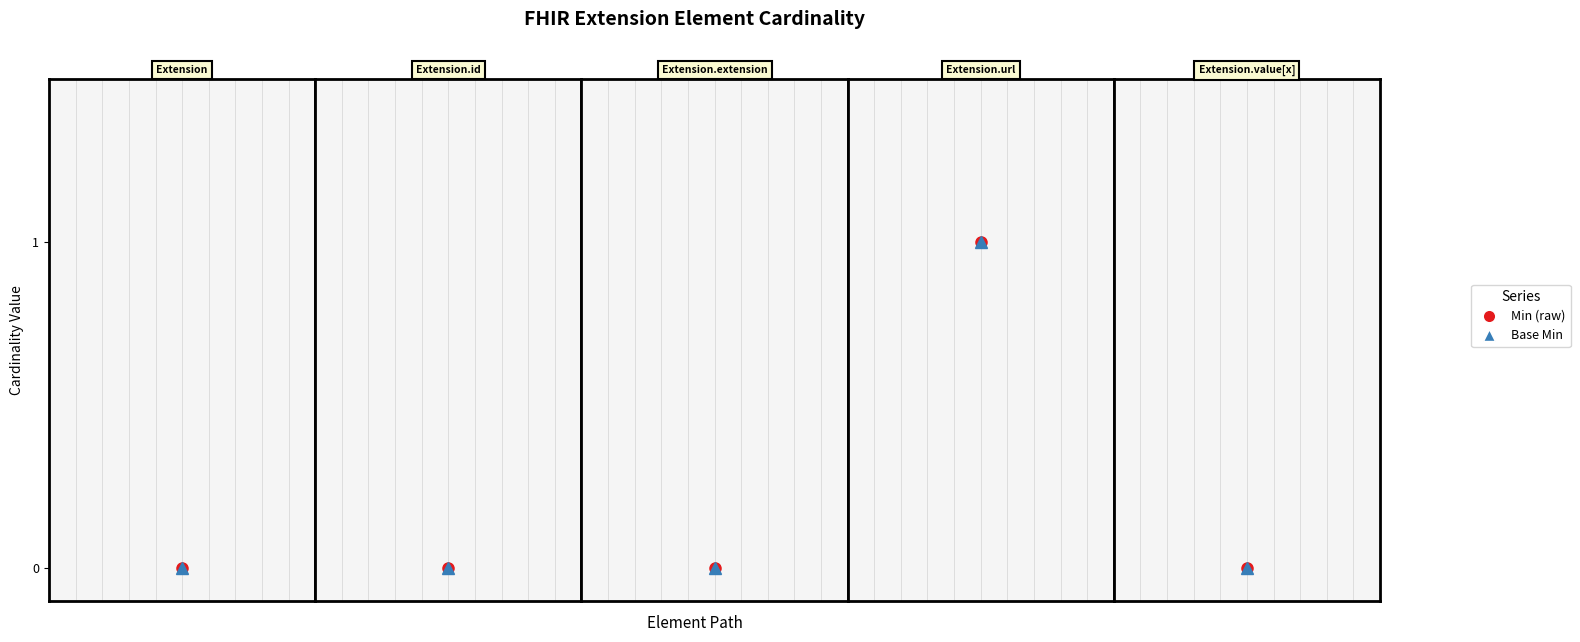

How many data points does each series have?

5